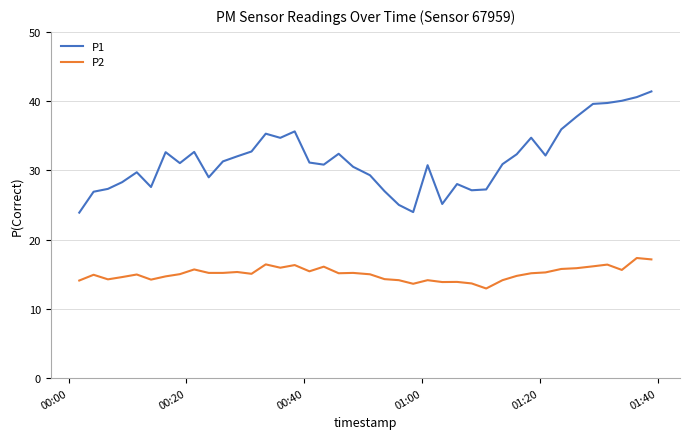

What is the maximum value for P1?

41.4